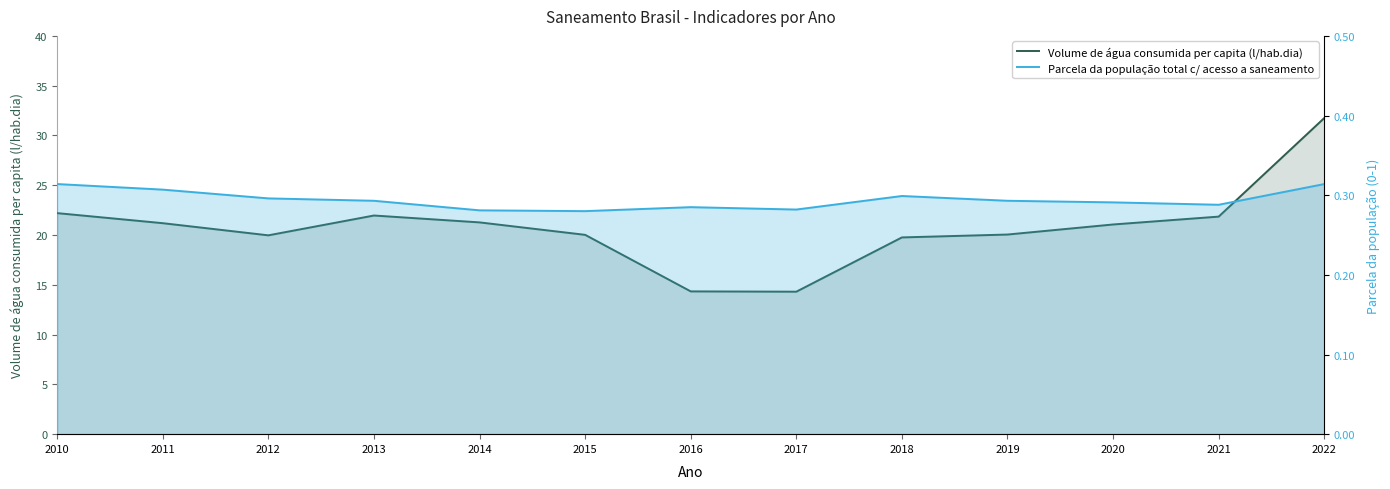

Rank the series at 2017 from highest to lowest value.

Volume de água consumida per capita (l/hab.dia), Parcela da população total c/ acesso a saneamento